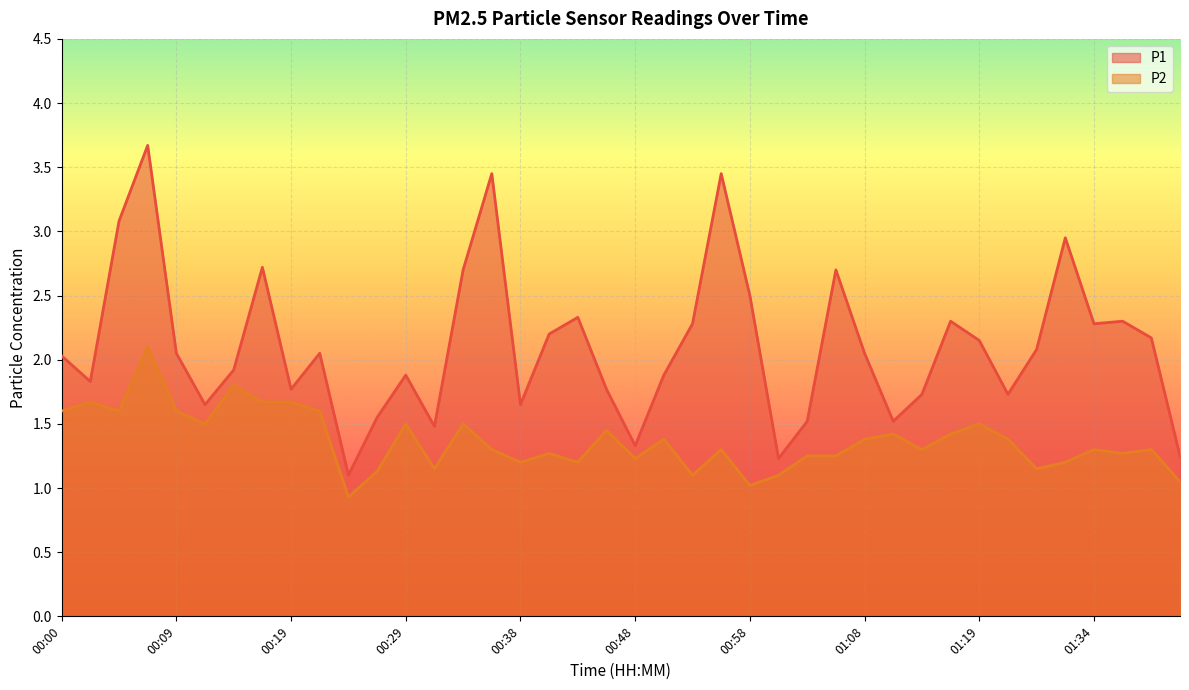

What position from the right is 01:24?

7